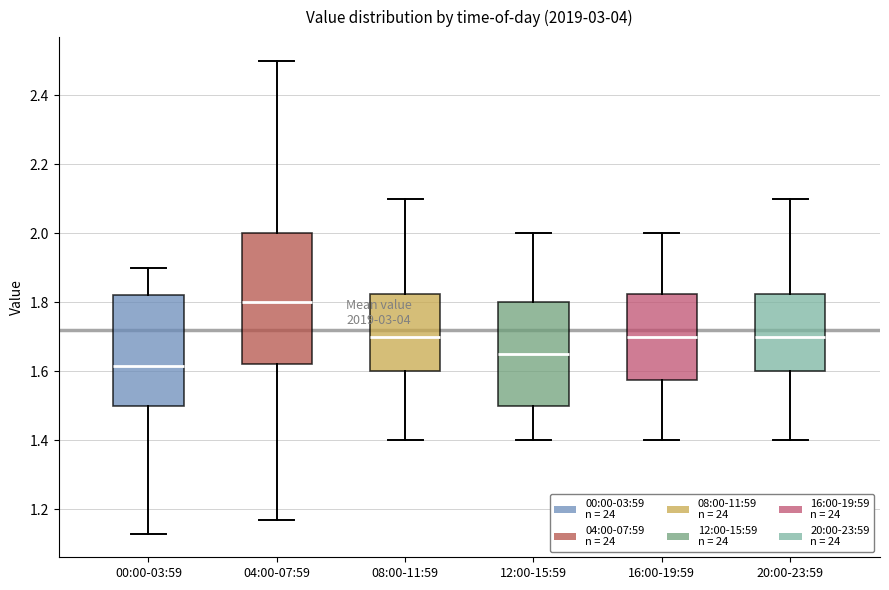

Which box is the tallest, from its lower edge to its upper edge?

04:00-07:59